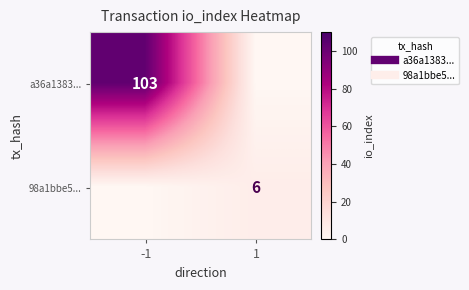

Which category has the highest value in the 98a1bbe5... series?

1